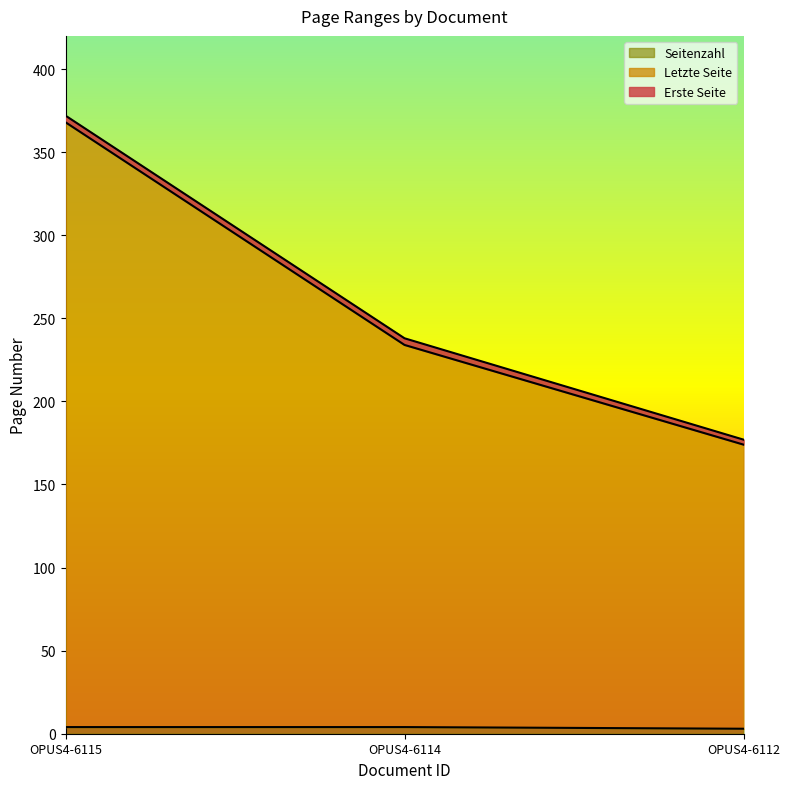

List the series in order of their peak value, lowest first.

Seitenzahl, Erste Seite, Letzte Seite